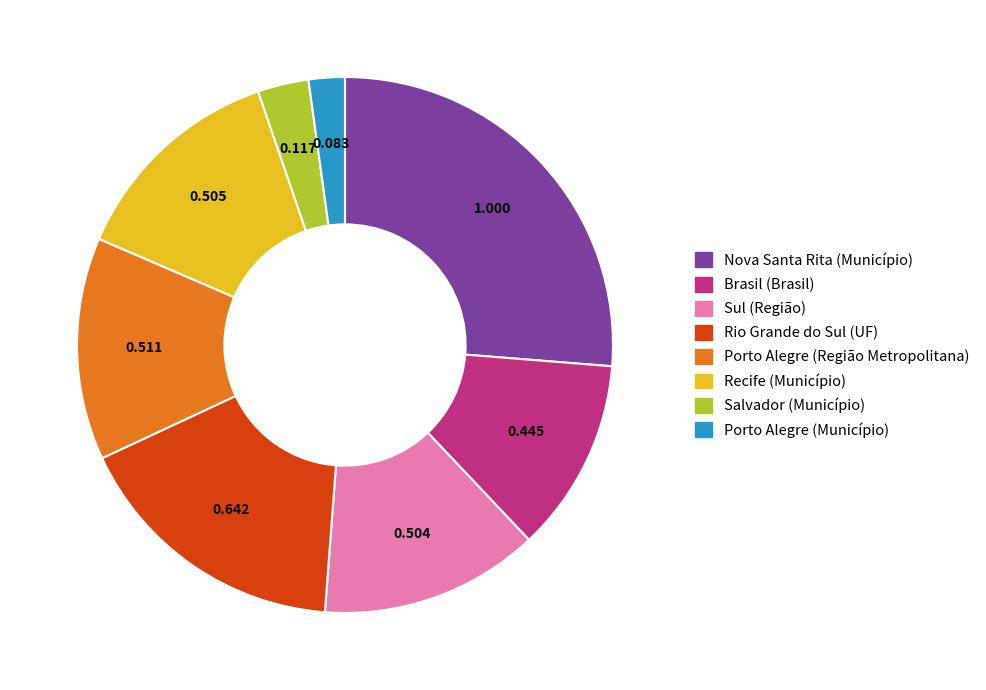

Does any single category account for the majority?

No